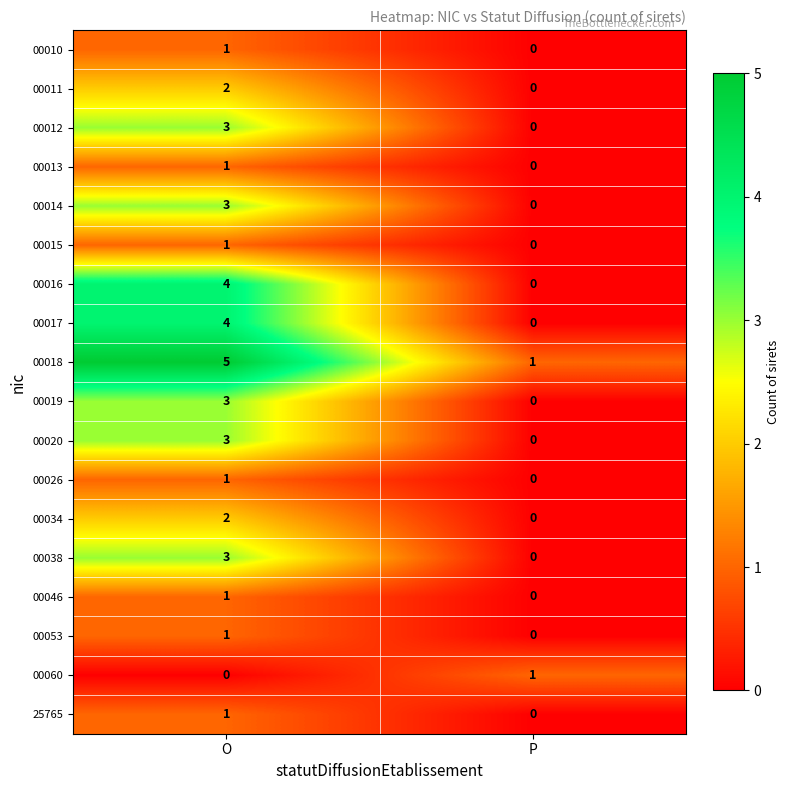

What is the spread (max minus min) of values at O?

5